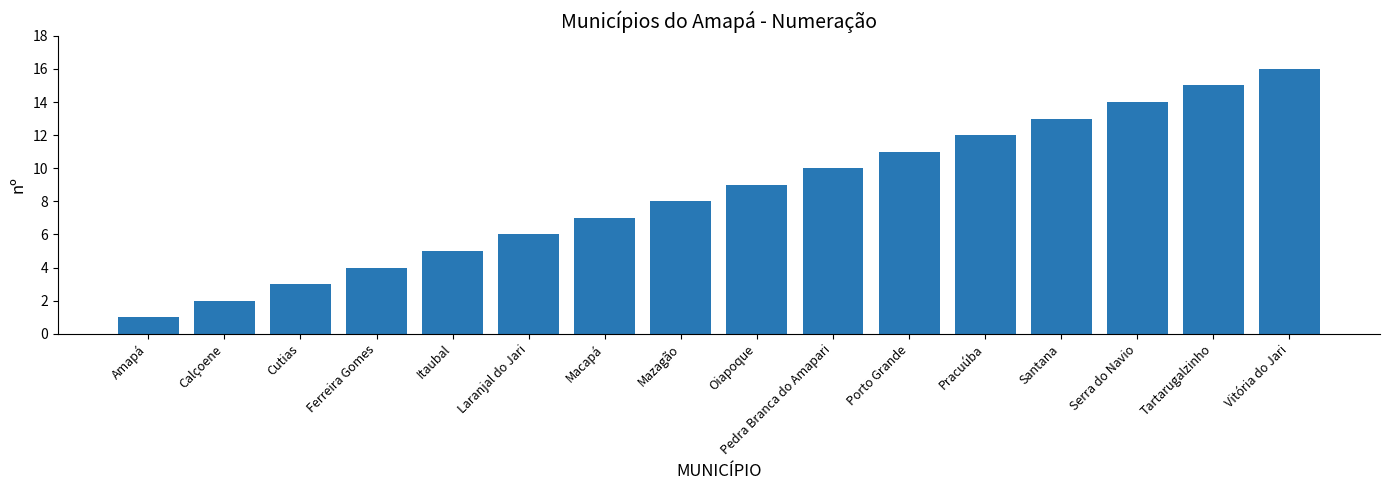

Which category has the highest value across all series?

Vitória do Jari